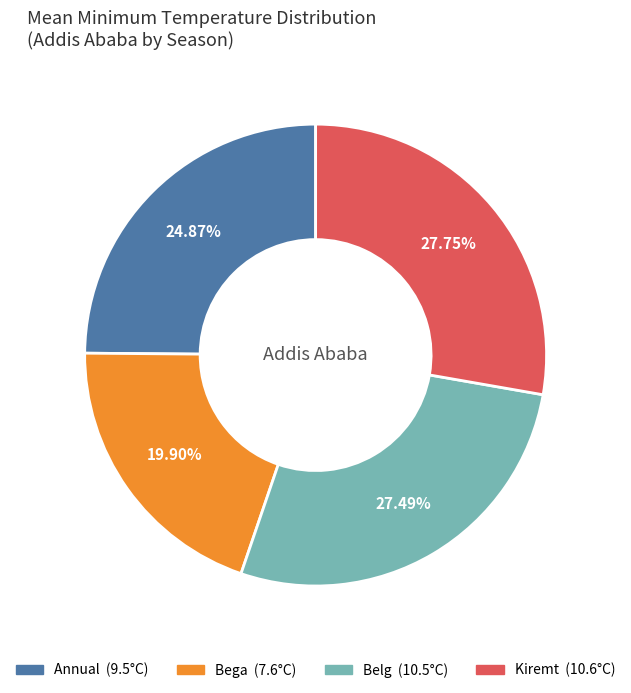

To the nearest percent, what percentage of the pie is Annual?

25%